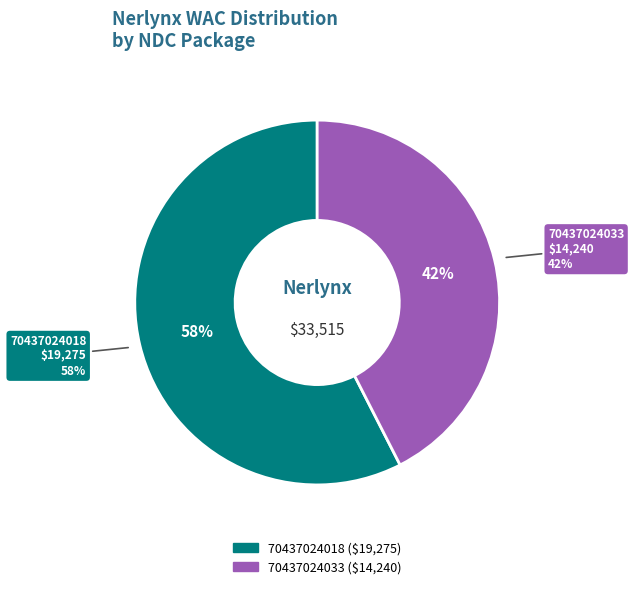

Rank the categories by value from lowest to highest.

70437024033, 70437024018